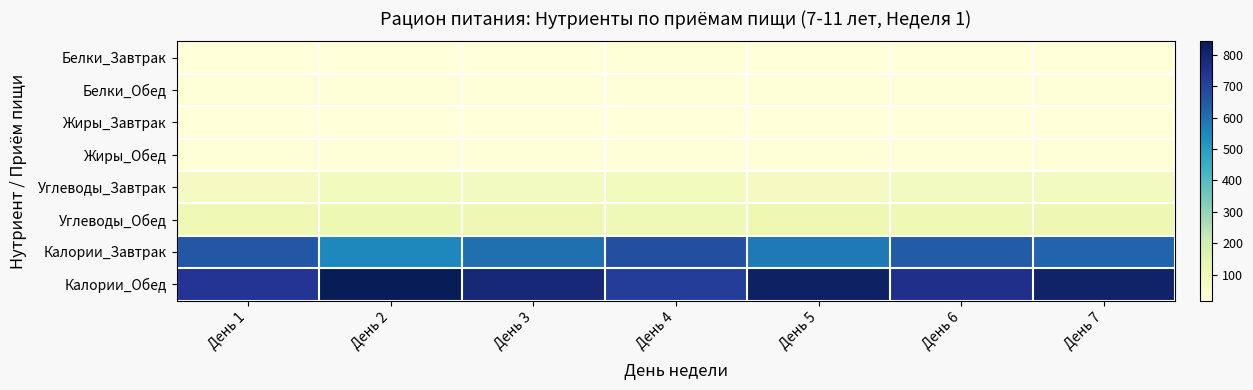

Reading left to right, list all the values displayed in this chart.

Белки_Завтрак: День 1=20.3	День 2=18.9	День 3=19.5	День 4=21.2	День 5=18.7	День 6=20.8	День 7=19.1
Белки_Обед: День 1=24.6	День 2=26.0	День 3=25.3	День 4=23.8	День 5=27.1	День 6=24.9	День 7=26.5
Жиры_Завтрак: День 1=20.1	День 2=18.9	День 3=19.1	День 4=20.5	День 5=17.8	День 6=21.0	День 7=18.9
Жиры_Обед: День 1=24.3	День 2=24.8	День 3=25.1	День 4=23.5	День 5=26.8	День 6=24.5	День 7=25.9
Углеводы_Завтрак: День 1=81.7	День 2=85.6	День 3=83.2	День 4=87.1	День 5=80.5	День 6=84.3	День 7=82.7
Углеводы_Обед: День 1=108.2	День 2=118.1	День 3=112.5	День 4=105.8	День 5=115.2	День 6=109.7	День 7=116.4
Калории_Завтрак: День 1=650.3	День 2=551.6	День 3=600.2	День 4=670.1	День 5=580.4	День 6=640.8	День 7=620.5
Калории_Обед: День 1=737.6	День 2=842.5	День 3=790.3	День 4=715.4	День 5=820.6	День 6=755.2	День 7=810.9